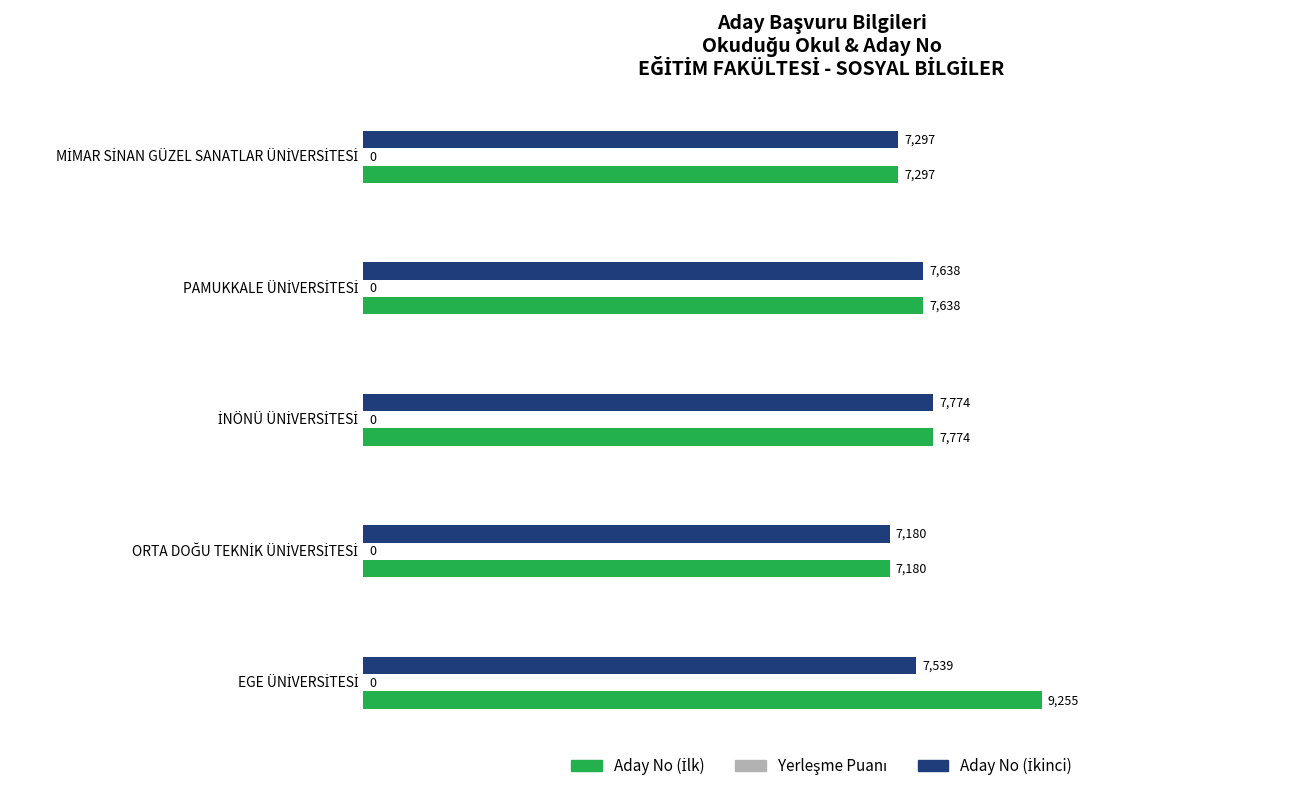

What is the greatest value displayed?

9255